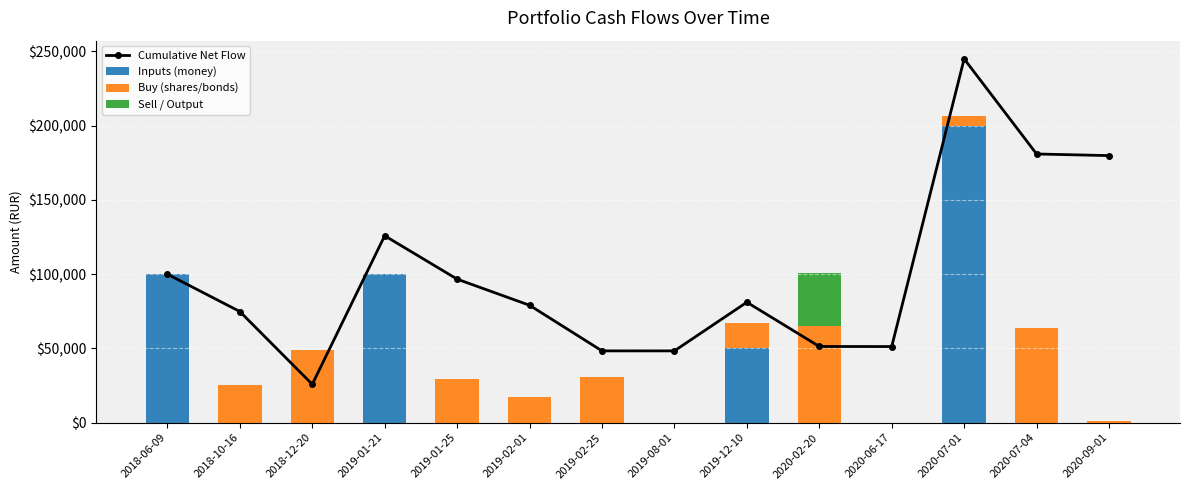

Count the number of categories in the chart.

14